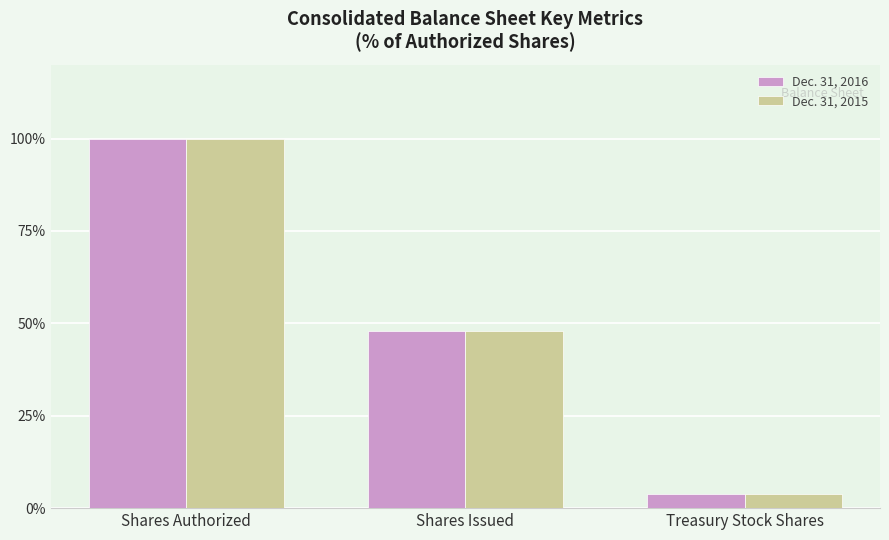

Reading left to right, transcribe all the data shown in this chart.

Dec. 31, 2016: Shares Authorized=100.0	Shares Issued=48.0	Treasury Stock Shares=3.9
Dec. 31, 2015: Shares Authorized=100.0	Shares Issued=47.8	Treasury Stock Shares=3.9